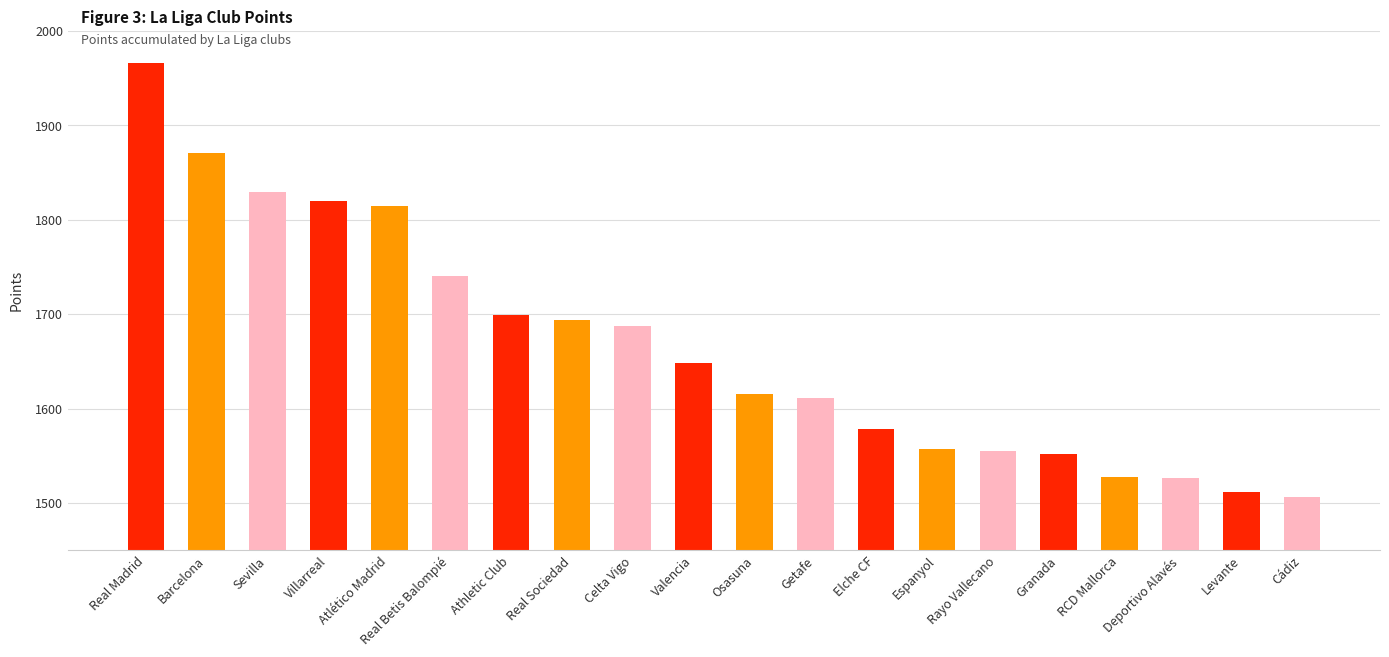

What is the average value?

1666